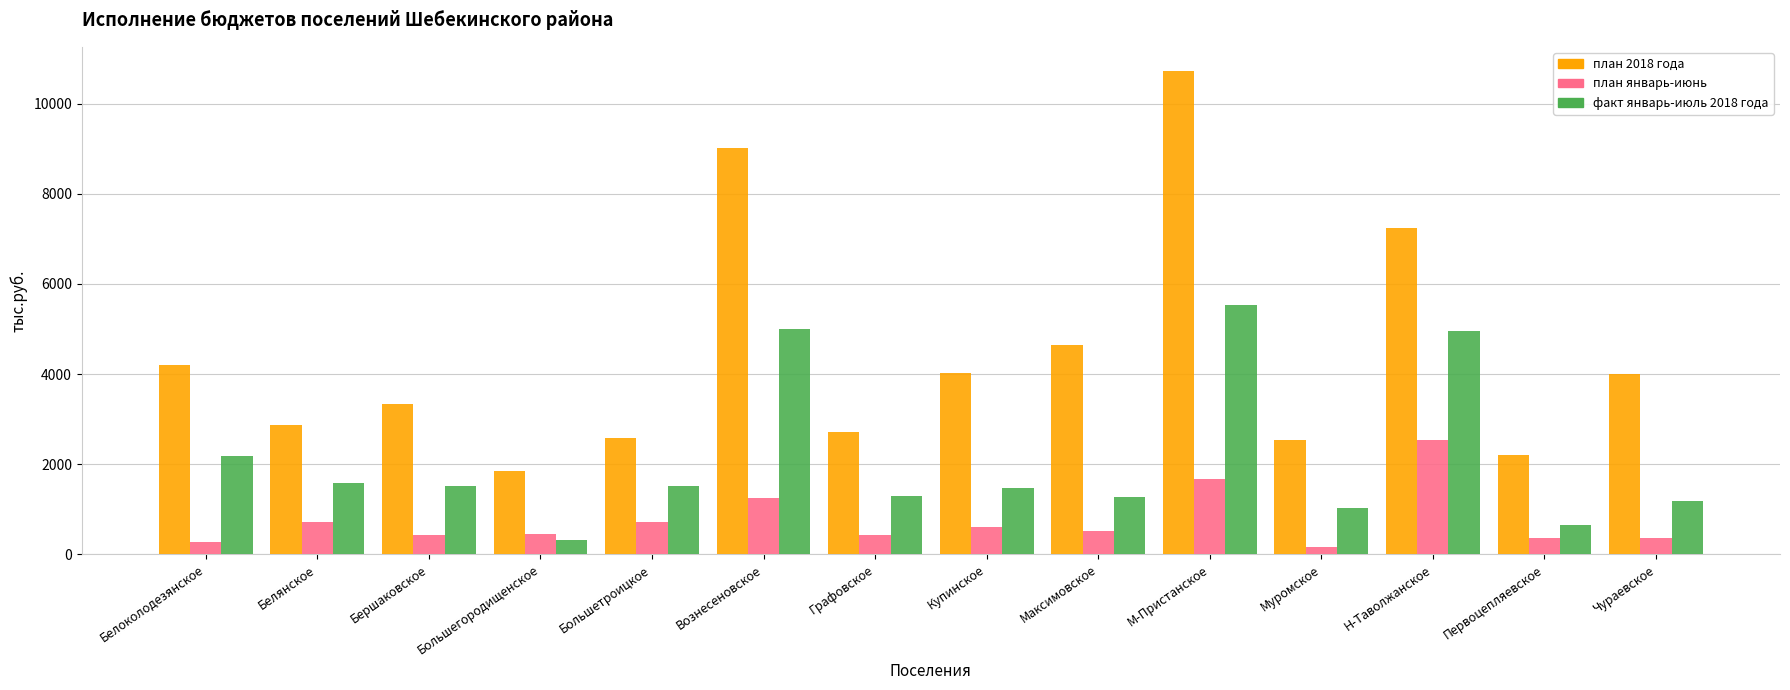

How many bars are there in each group?

3